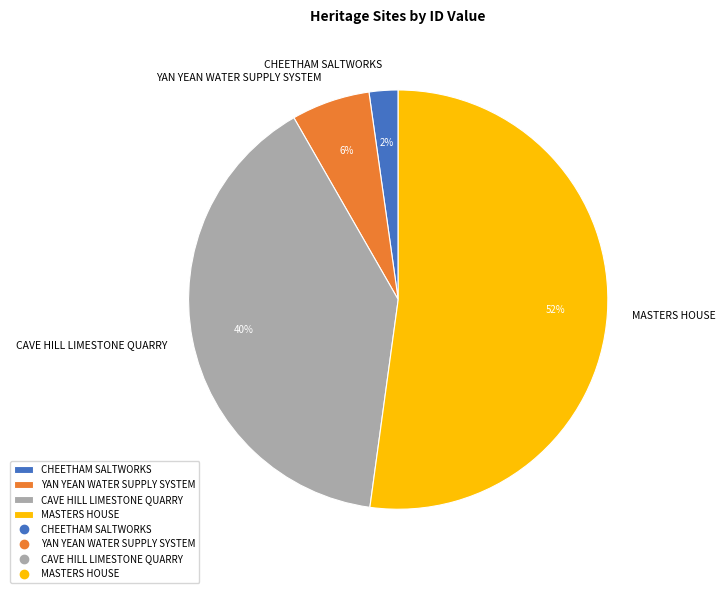

How many segments does this pie chart have?

4